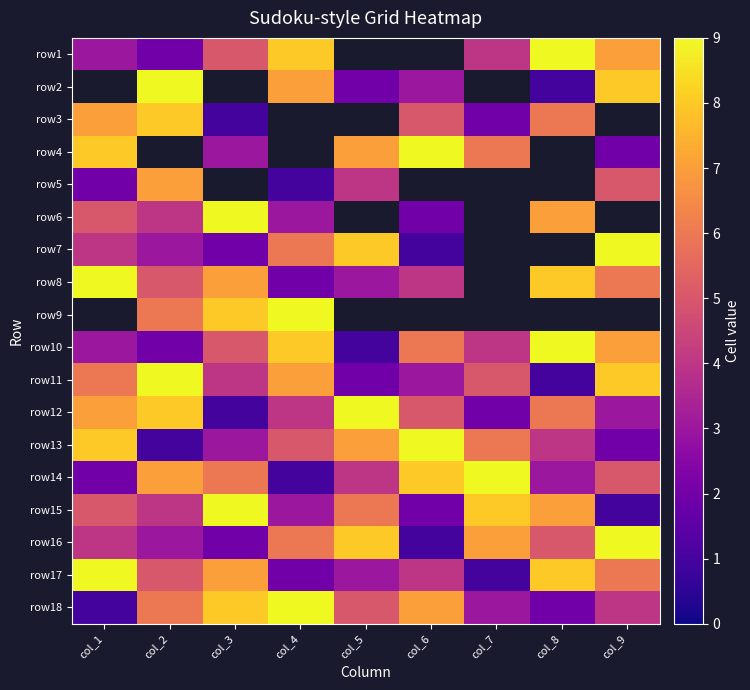

Is the value of row16 at col_4 greater than the value of row7 at col_8?

No